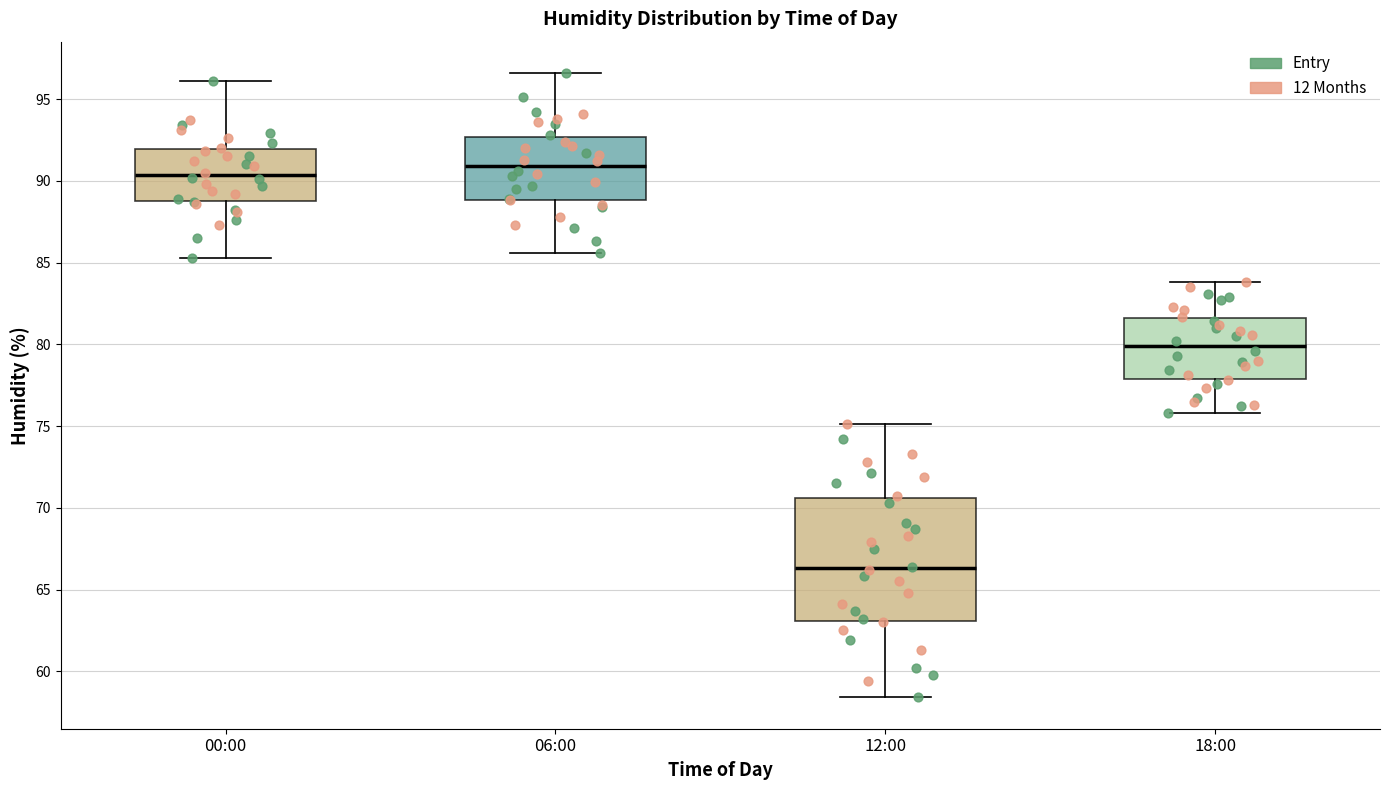

Reading left to right, transcribe this box plot: for each box, give where its median line is, the range the box spans, and where its two whiskers end, as read against the y-axis. The values are not printed on the chart, so give them approximately, as read against the axis.

00:00: median 90.5, box 89.0 to 92.0, whiskers 85.5 to 96.0
06:00: median 91.0, box 89.0 to 92.5, whiskers 85.5 to 96.5
12:00: median 66.5, box 63.0 to 70.5, whiskers 58.5 to 75.0
18:00: median 80.0, box 78.0 to 81.5, whiskers 76.0 to 84.0